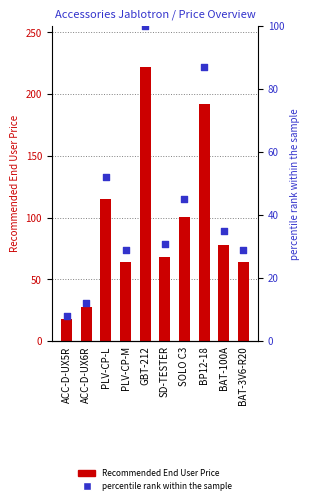

Which series has the largest total across all categories?

Recommended End User Price